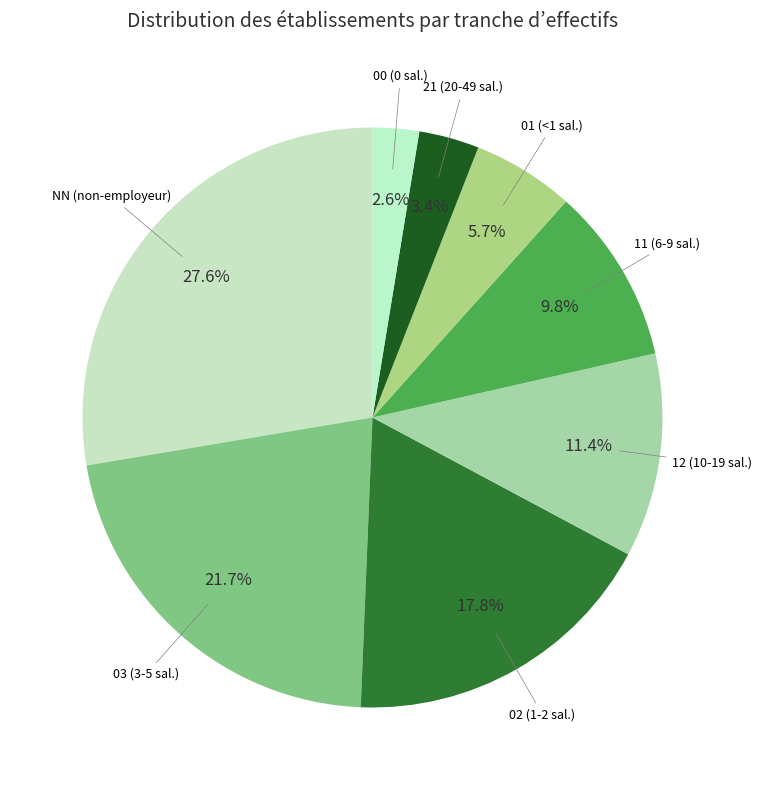

Combined, what portion of the pie is 00 and NN?

30.2%